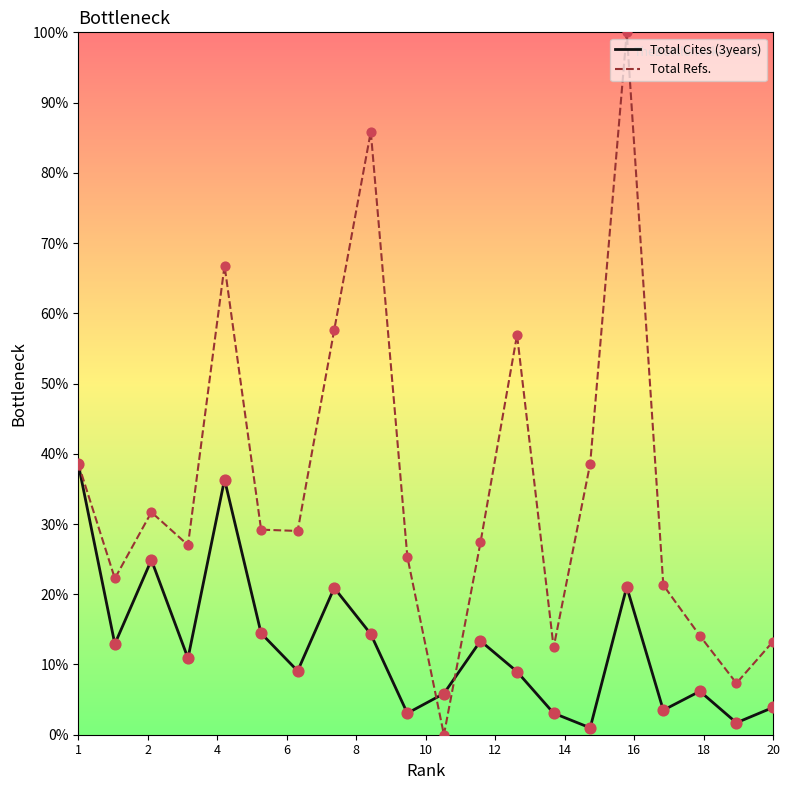

Which series has the widest spread of values?

Total Refs.